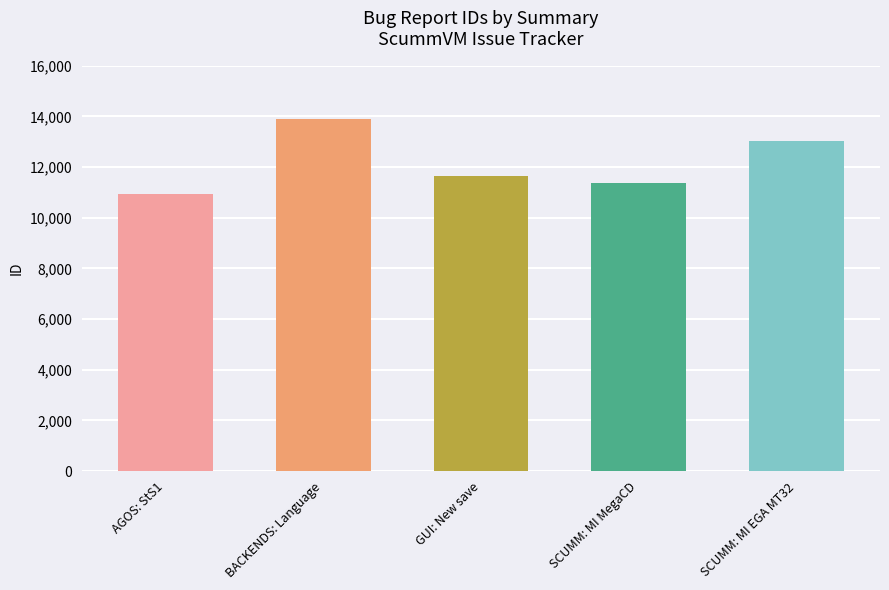

What is the value of the 4th bar from the left?

11360